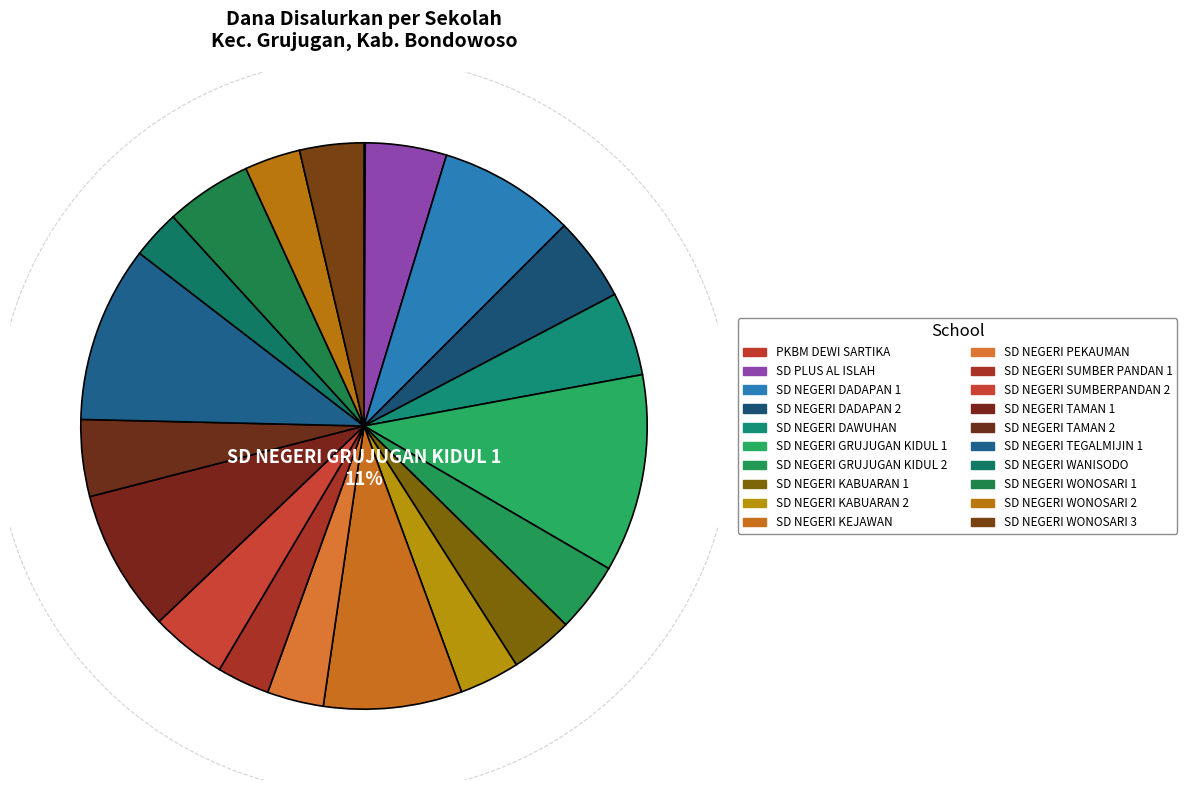

What is the change in value from SD NEGERI DADAPAN 1 to SD NEGERI DAWUHAN?

-18675000